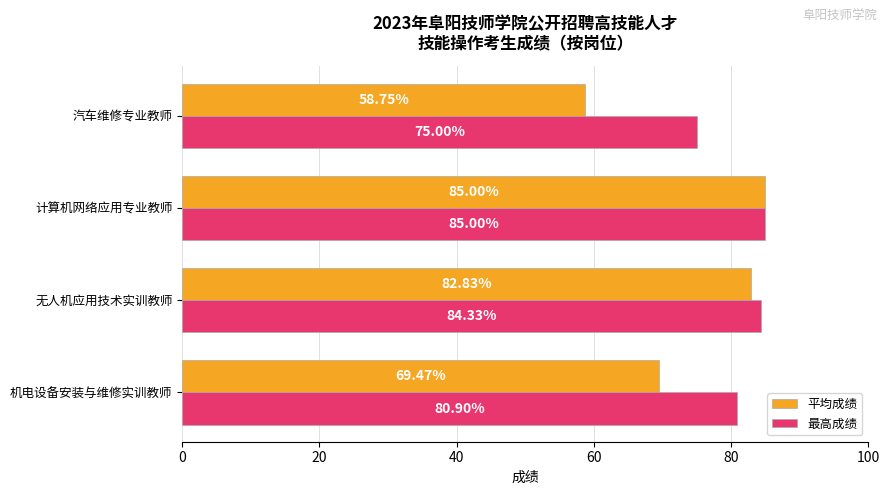

Which series changed the most between 无人机应用技术实训教师 and 汽车维修专业教师?

平均成绩